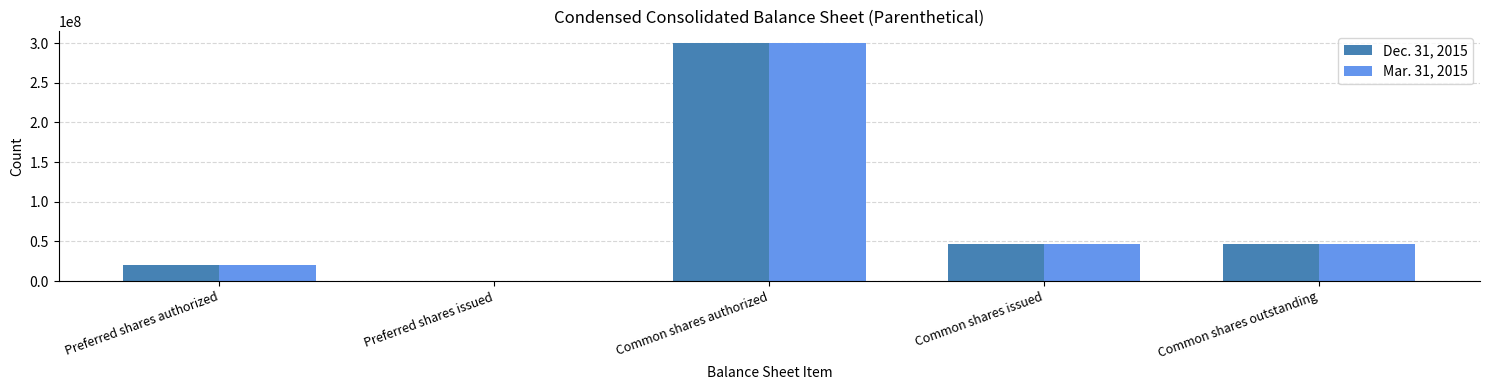

The value of Mar. 31, 2015 at Preferred shares issued is 0. True or false?

True